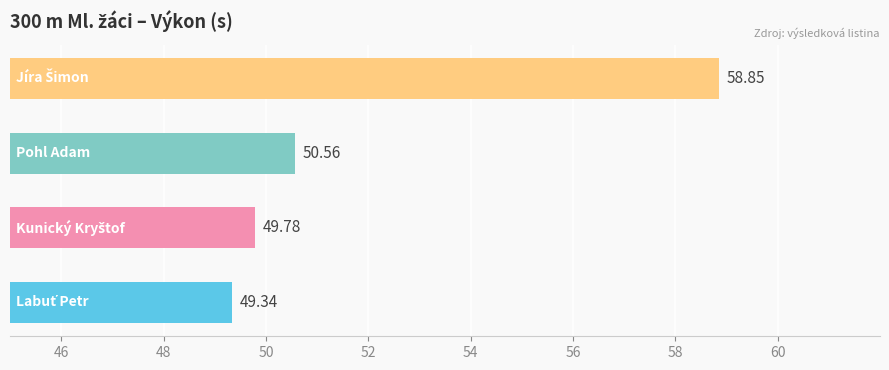

Which has a higher value, 52 or 50?

52